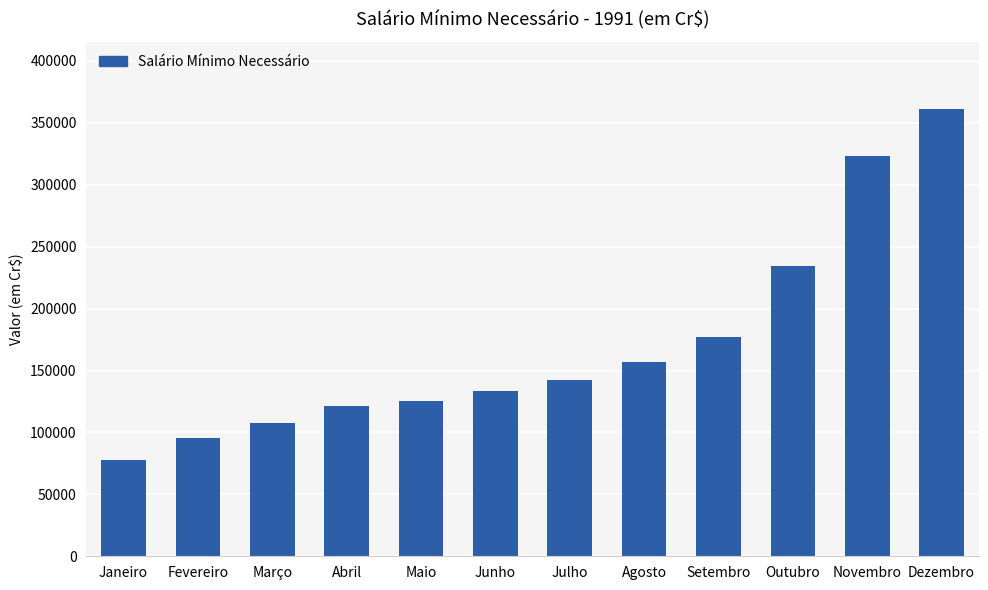

Where does the data first go above 142171?

Julho